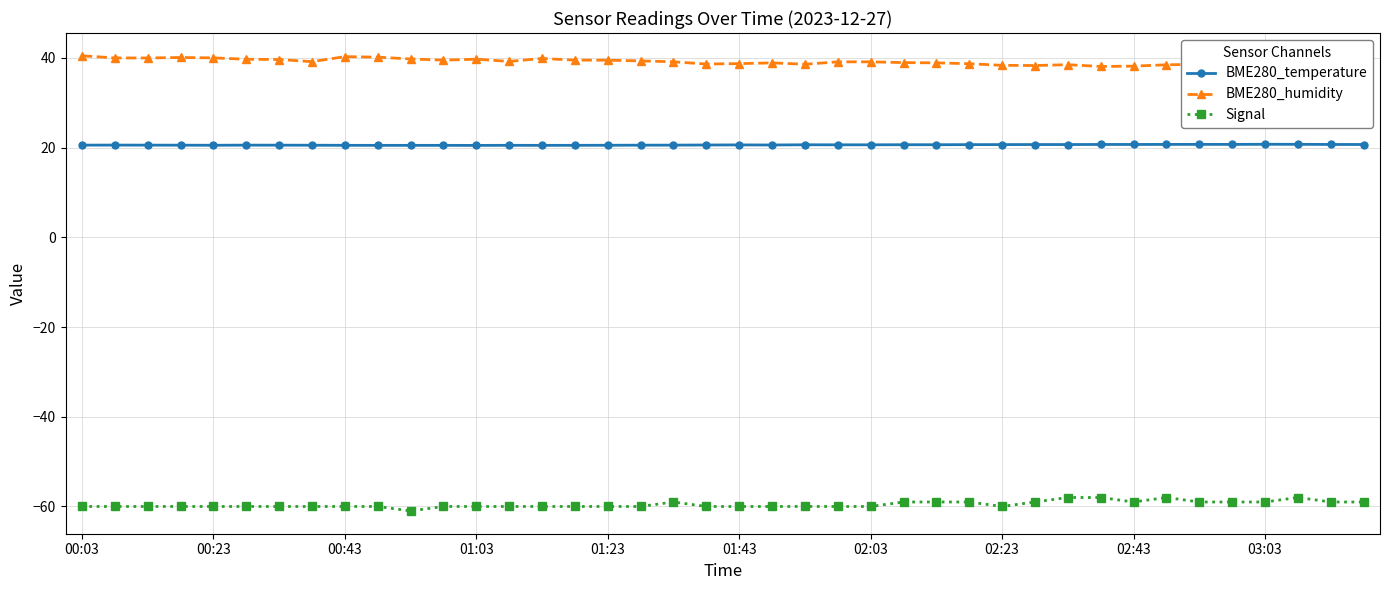

List the series in order of their overall mean, highest first.

BME280_humidity, BME280_temperature, Signal